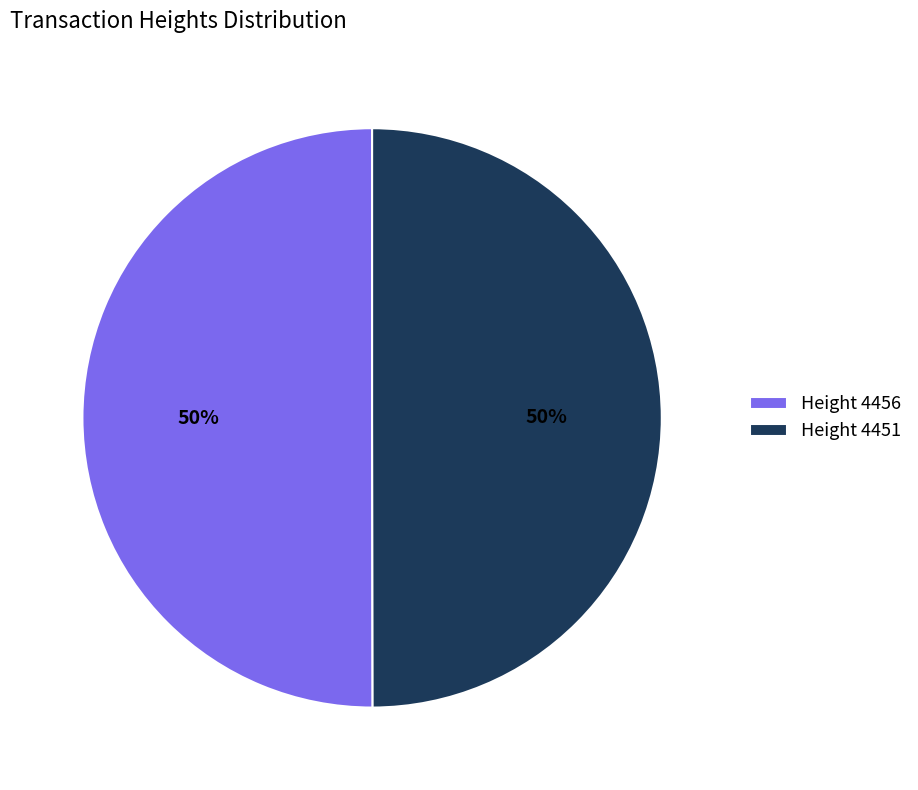

Approximately how many times larger is the value at Height 4456 compared to Height 4451?

1.0